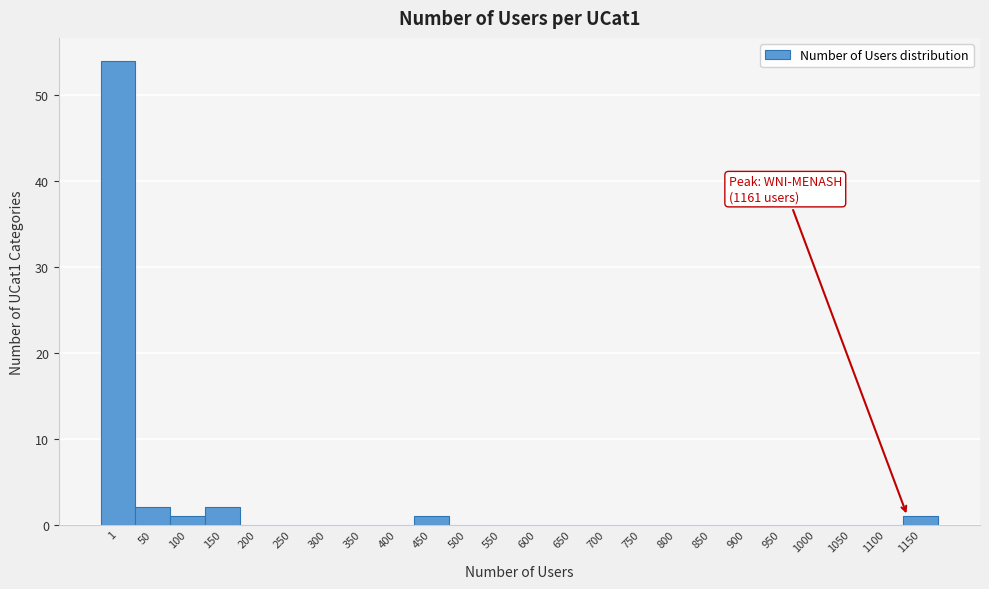

Reading left to right, extract all data points from this chart.

1=54	50=2	100=1	150=2	200=0	250=0	300=0	350=0	400=0	450=1	500=0	550=0	600=0	650=0	700=0	750=0	800=0	850=0	900=0	950=0	1000=0	1050=0	1100=0	1150=1